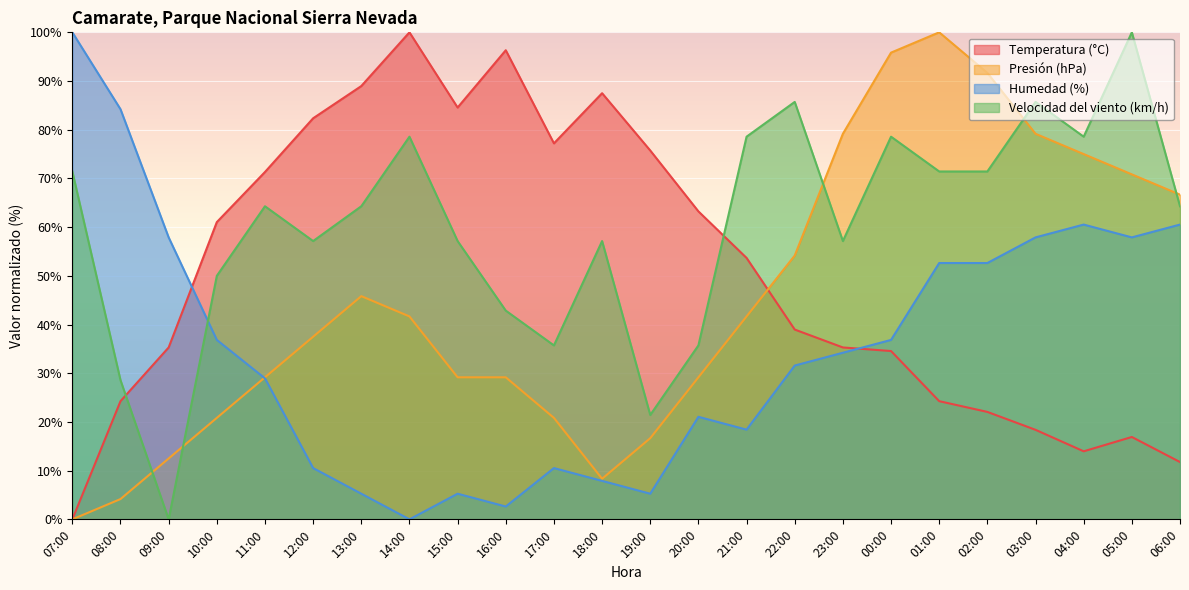

True or false: Presión (hPa) and Humedad (%) intersect in this chart.

True